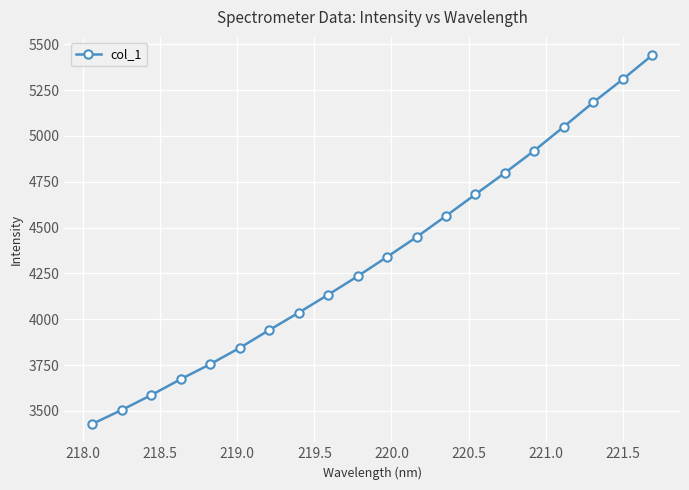

What is the difference between the maximum and minimum values?

2011.0